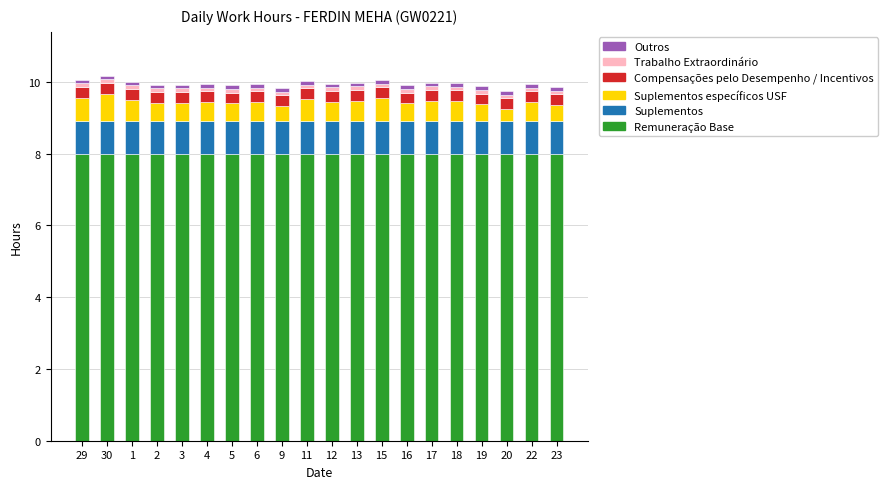

True or false: Remuneração Base has a value of 8.0 at 2.

True